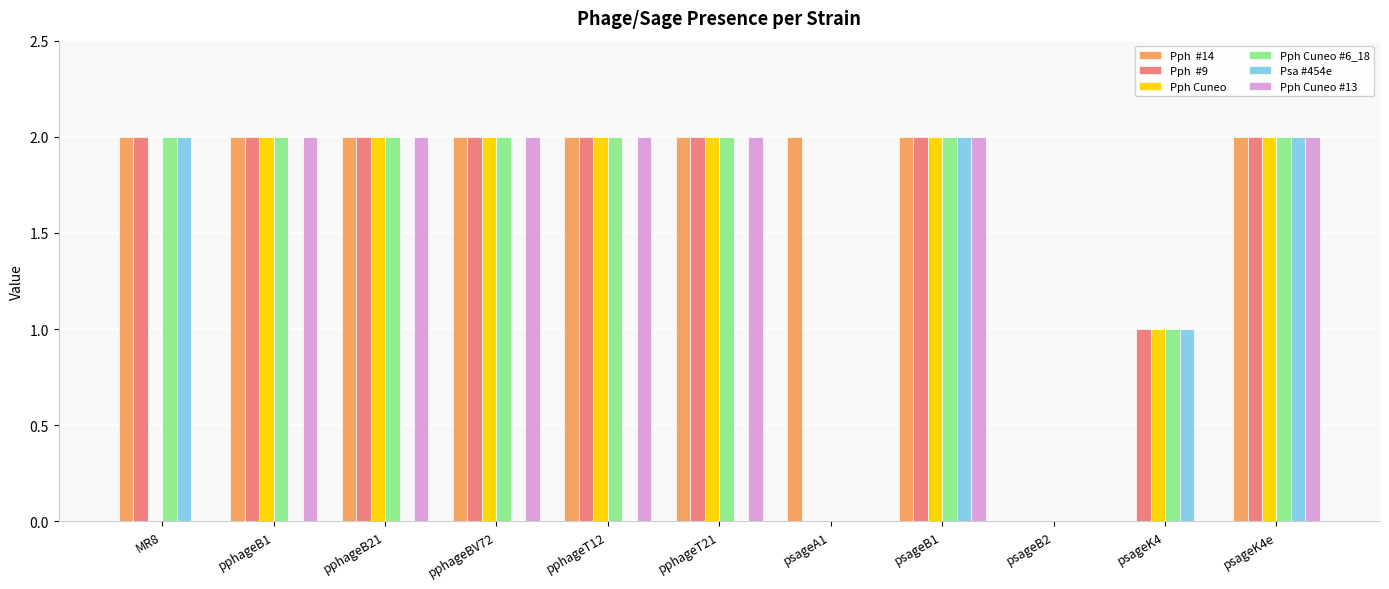

What is the total value across all series at pphageT12?

10